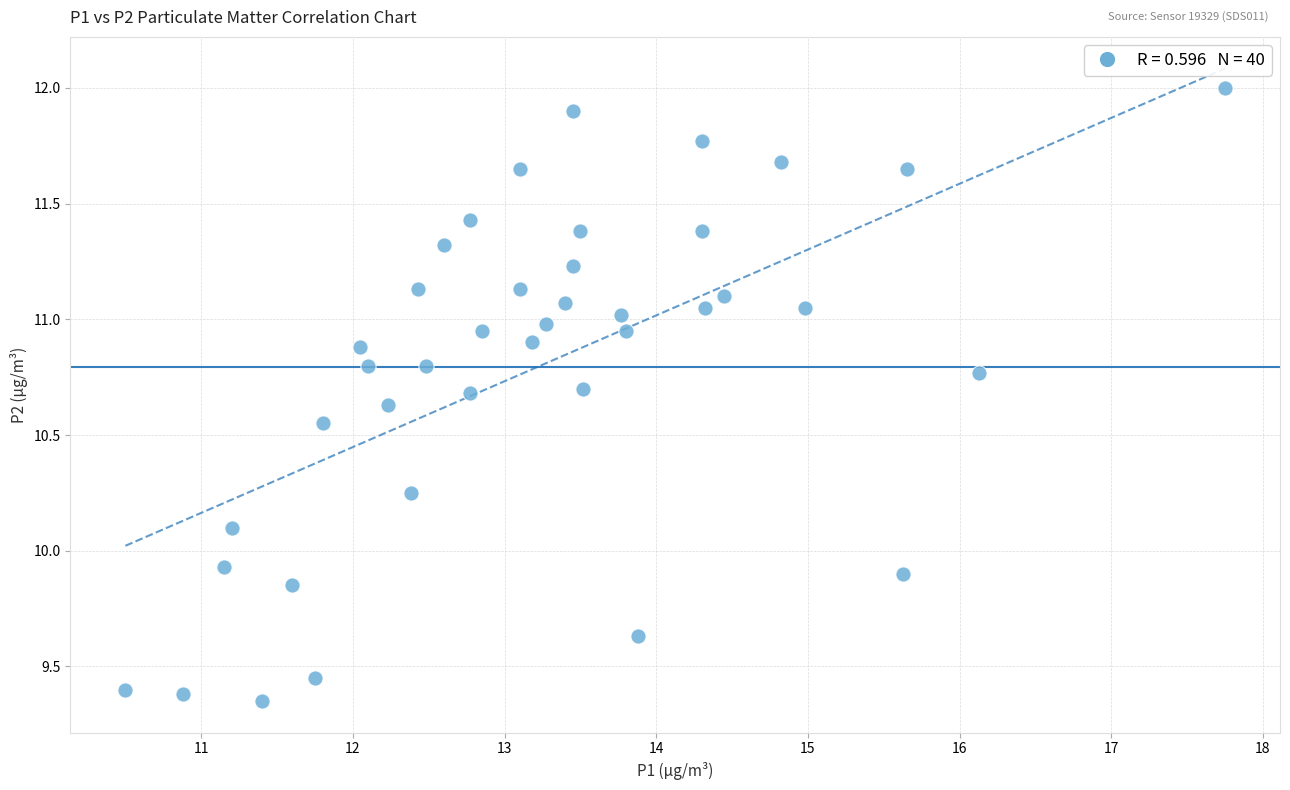

What is the range of X values (max minus min)?

7.2